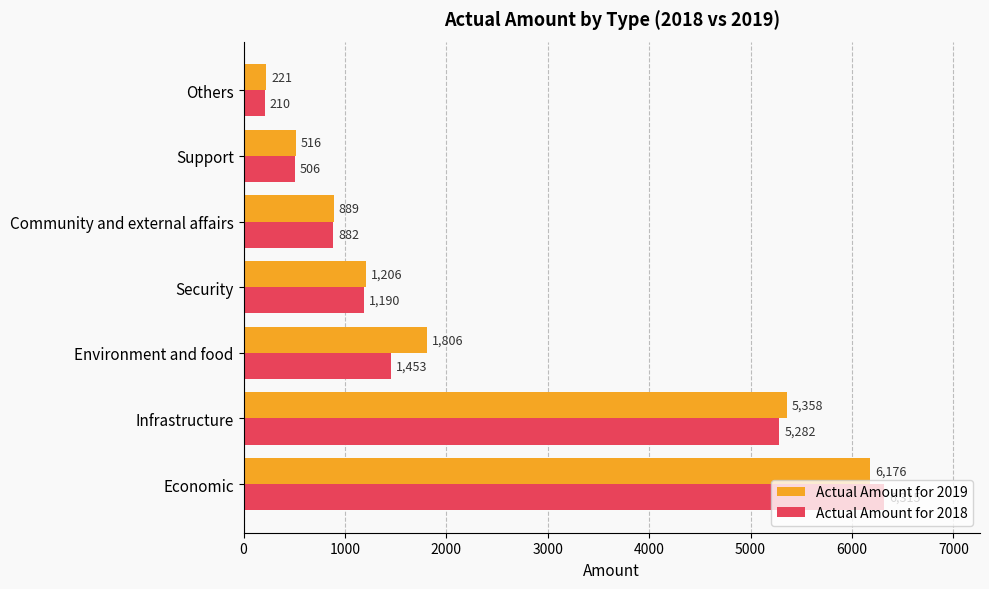

What is the sum of all Actual Amount for 2018 values?

15838